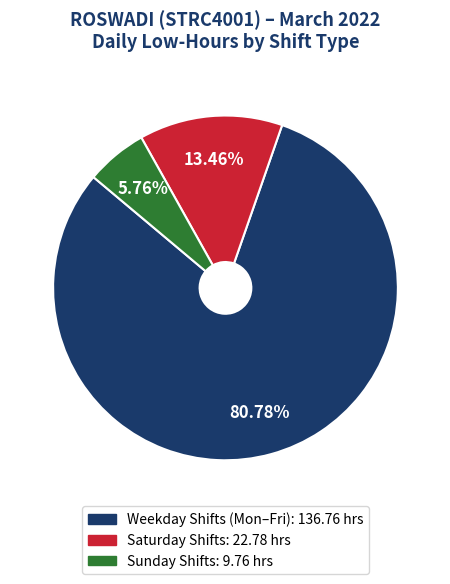

Rank the categories by value from highest to lowest.

Weekday Shifts (Mon–Fri): 136.76 hrs, Saturday Shifts: 22.78 hrs, Sunday Shifts: 9.76 hrs